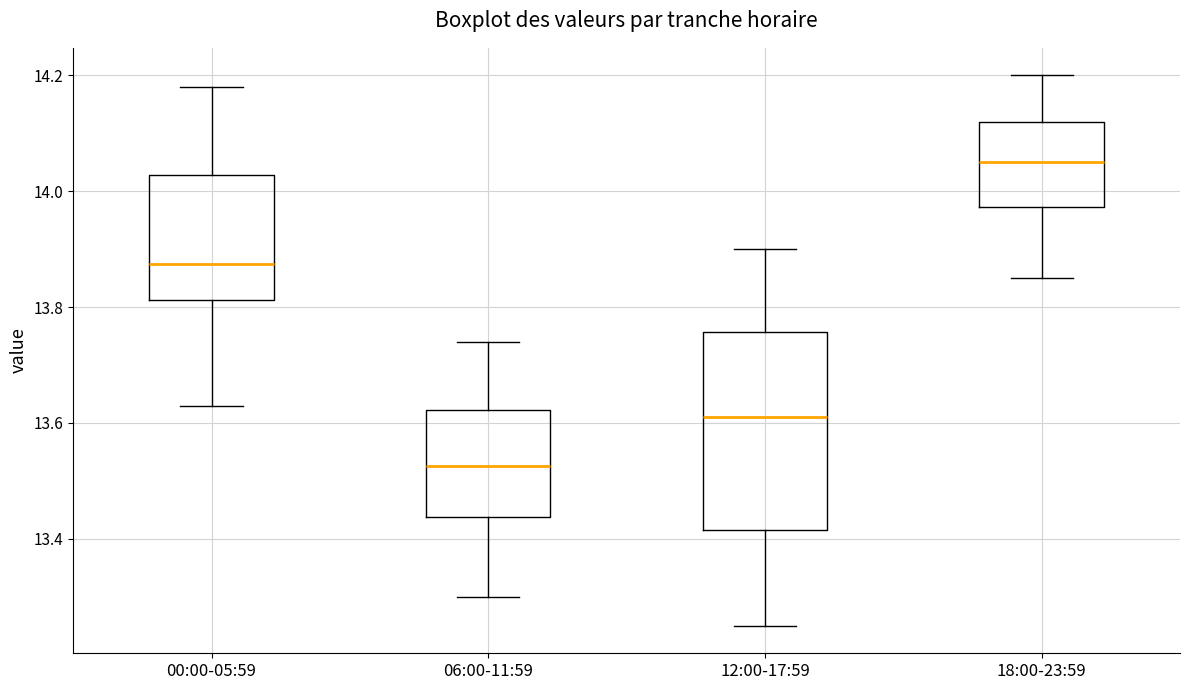

Where does the upper whisker of the box for 12:00-17:59 end on the y-axis? The values are not printed on the chart, so give them approximately, as read against the axis.

13.90